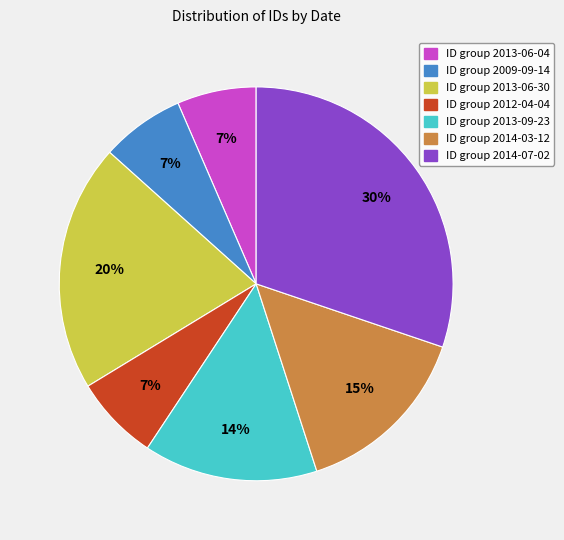

Is there a majority slice in this chart?

No